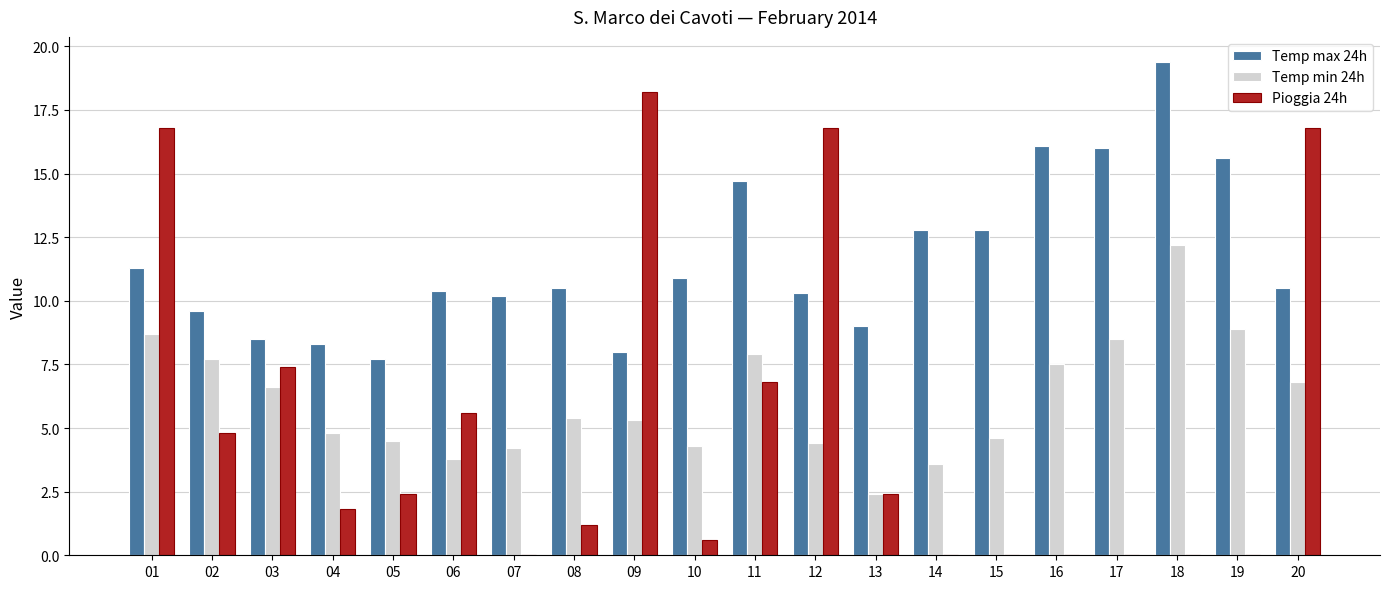

Is it true that Pioggia 24h equals 4.0 at 05?

False